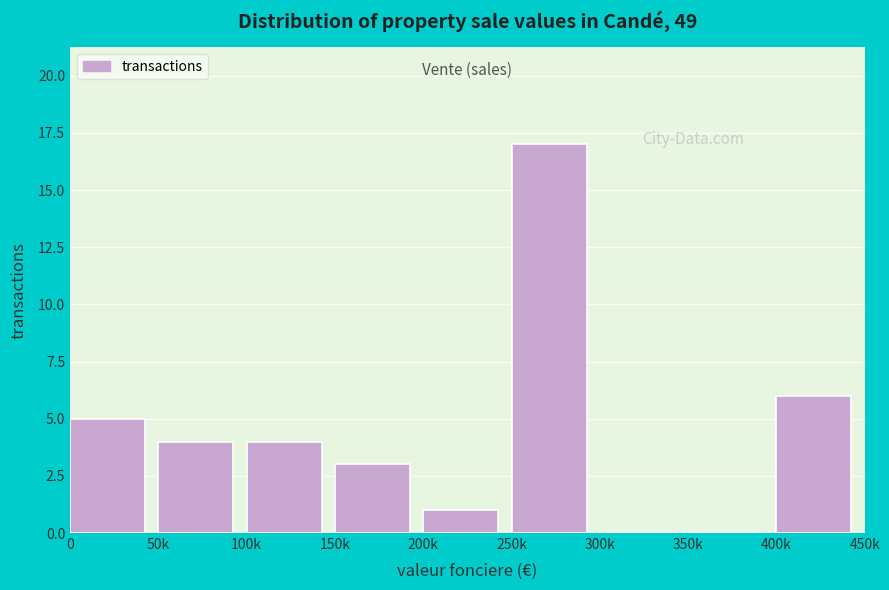

Reading left to right, extract all data points from this chart.

0=5	50k=4	100k=4	150k=3	200k=1	250k=17	300k=0	350k=0	400k=6